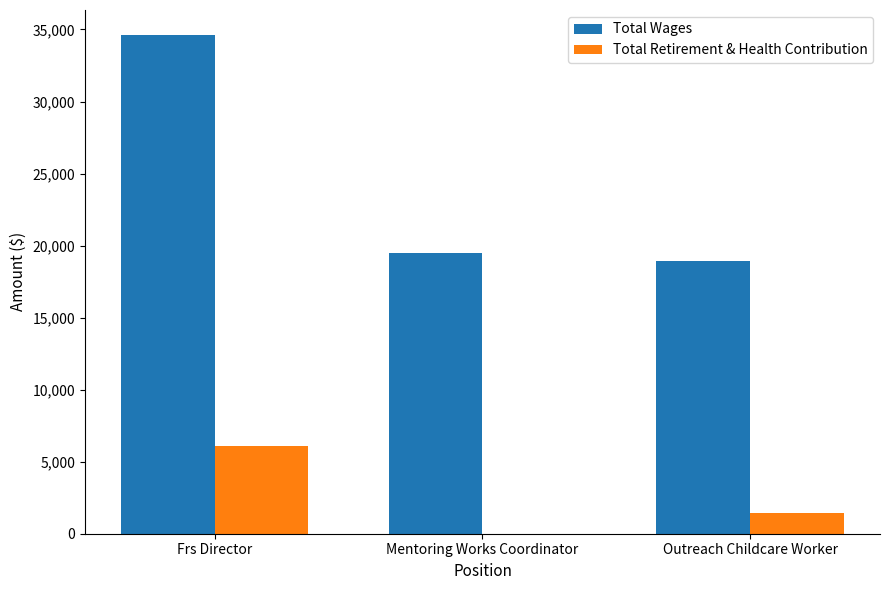

Between Frs Director and Outreach Childcare Worker, which series saw the biggest shift?

Total Wages